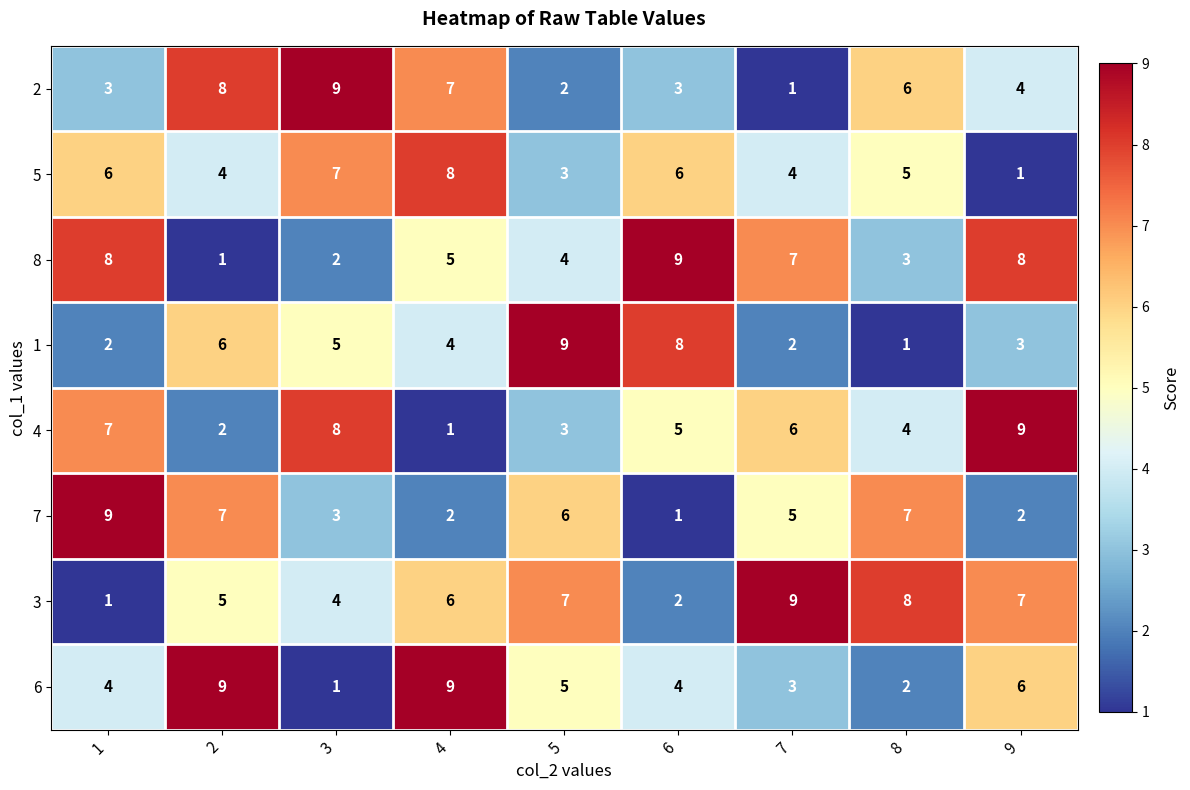

What is the sum of all 8 values?

47